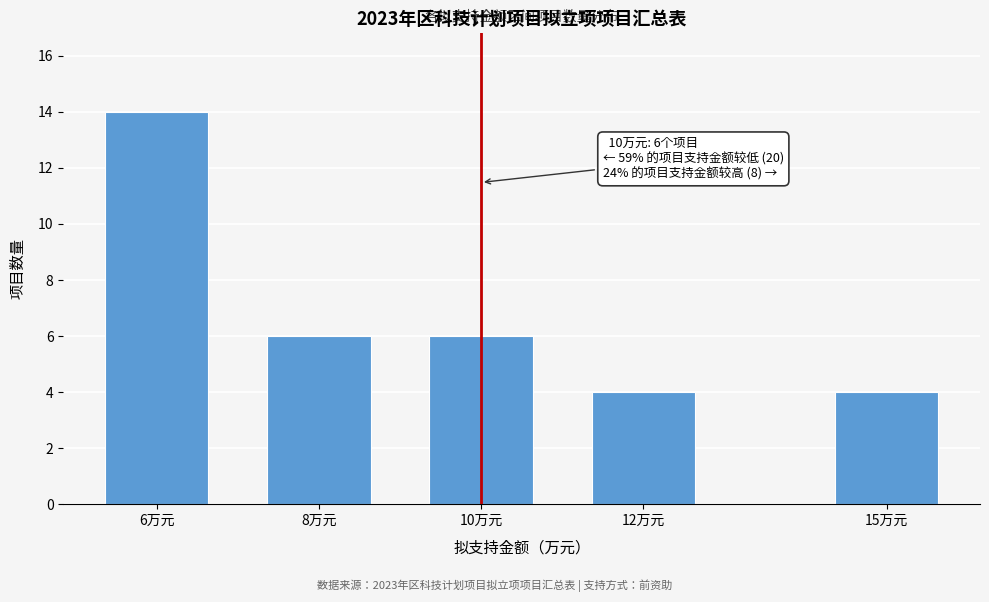

Reading left to right, transcribe all the data shown in this chart.

6万元=14	8万元=6	10万元=6	12万元=4	15万元=4